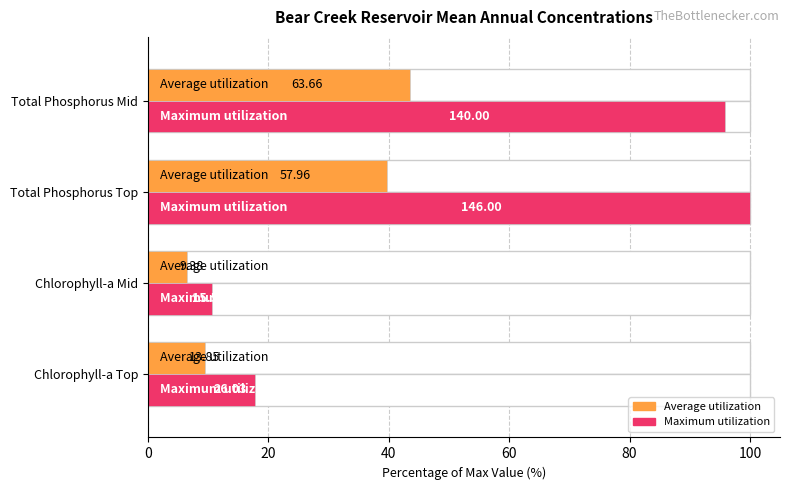

Between Total Phosphorus Top and Total Phosphorus Mid, which series saw the biggest shift?

Maximum utilization